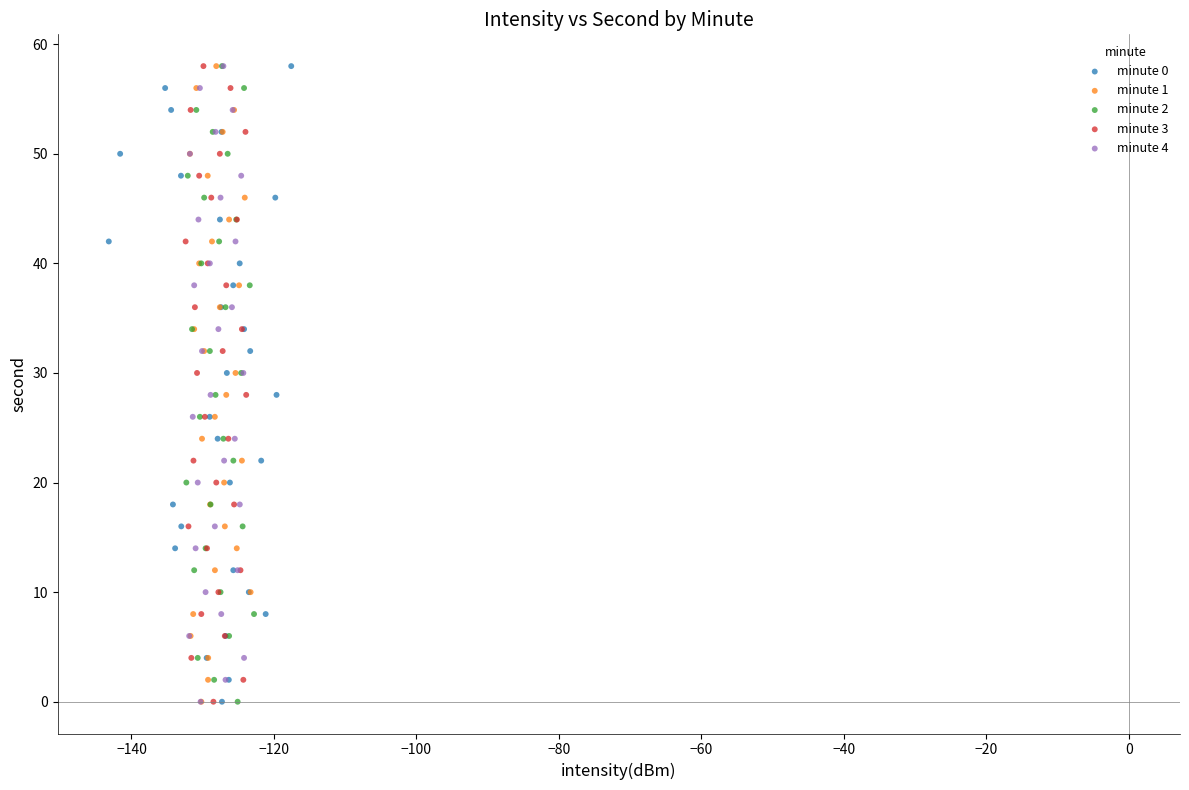

What are all the series names shown in the legend?

minute 0, minute 1, minute 2, minute 3, minute 4